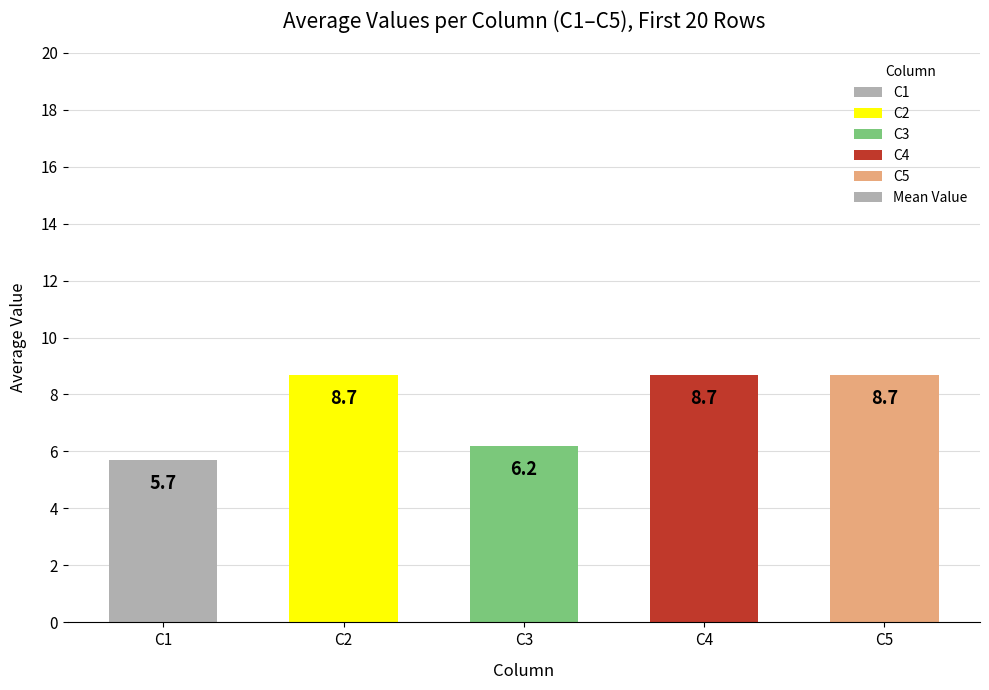

The chart shows a value of 3.4 at C4. True or false?

False